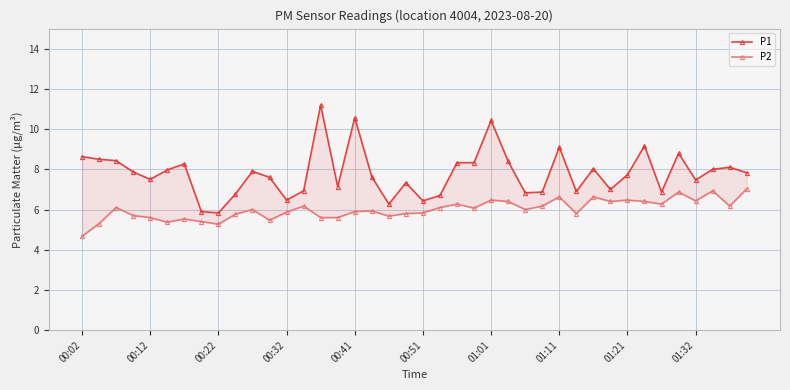

List the series in order of their peak value, highest first.

P1, P2